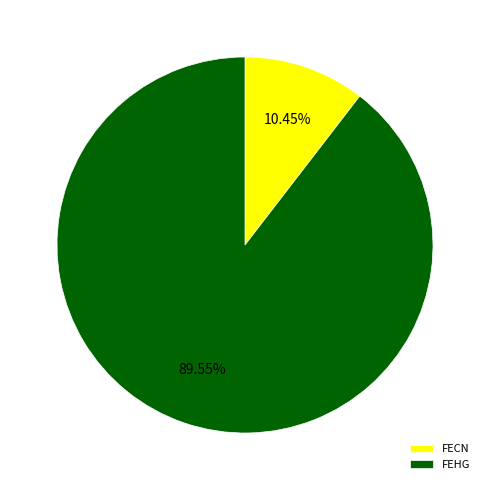

Combined, what portion of the pie is FECN and FEHG?

100.0%